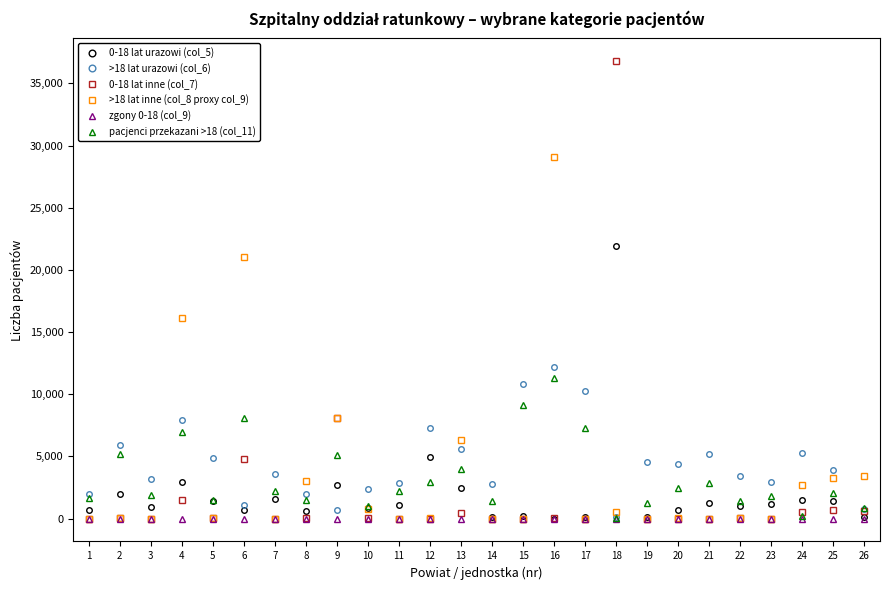

How many distinct data groups are displayed?

6